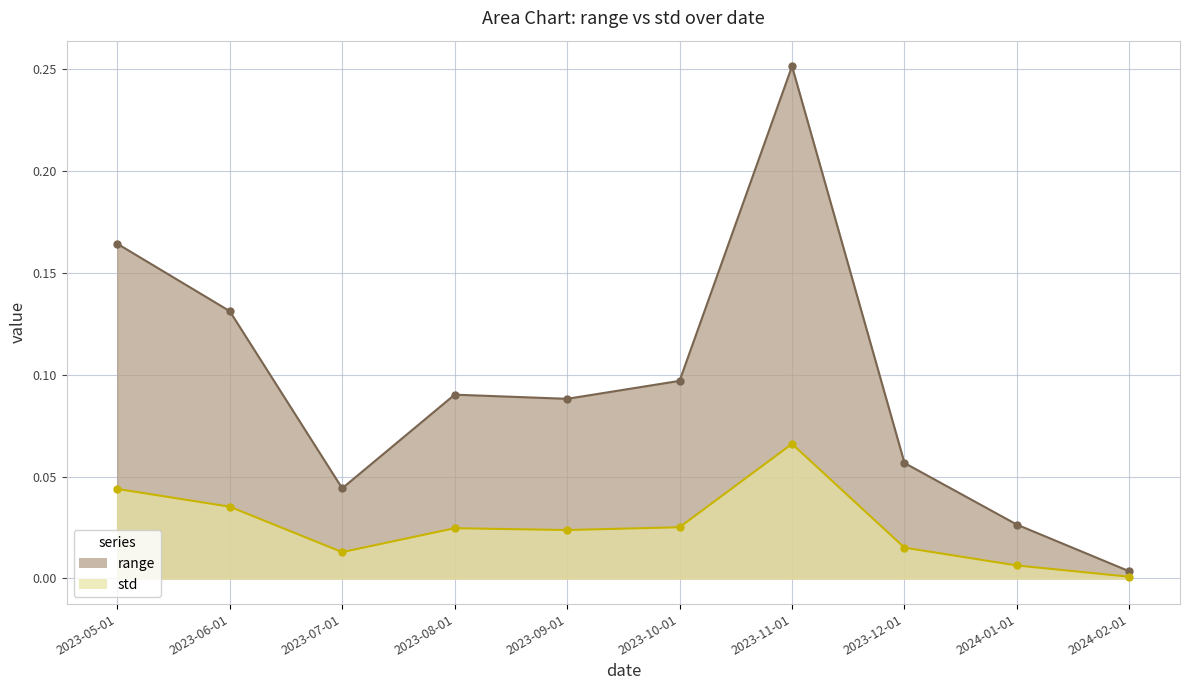

Which has a higher value, 2023-05-01 or 2023-10-01?

2023-05-01